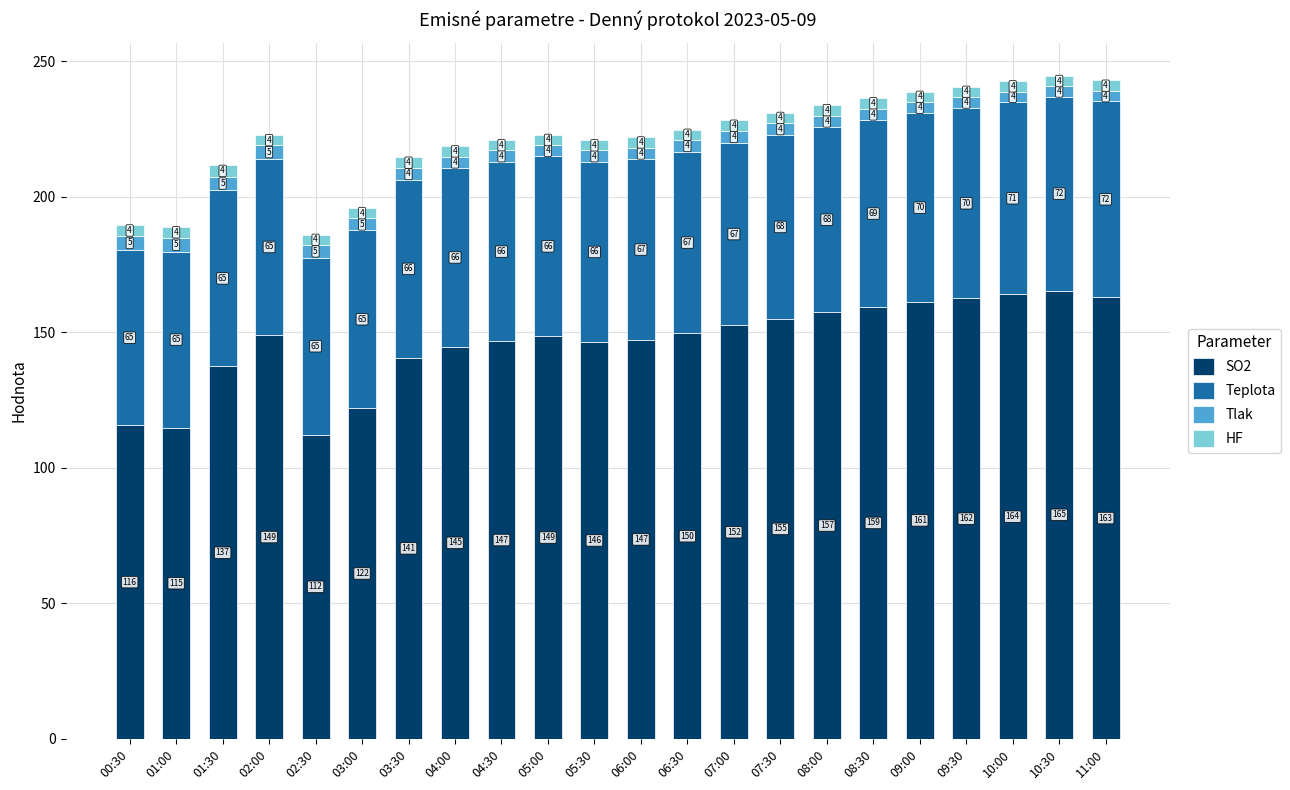

The value of SO2 at 11:00 is 162.9. True or false?

True